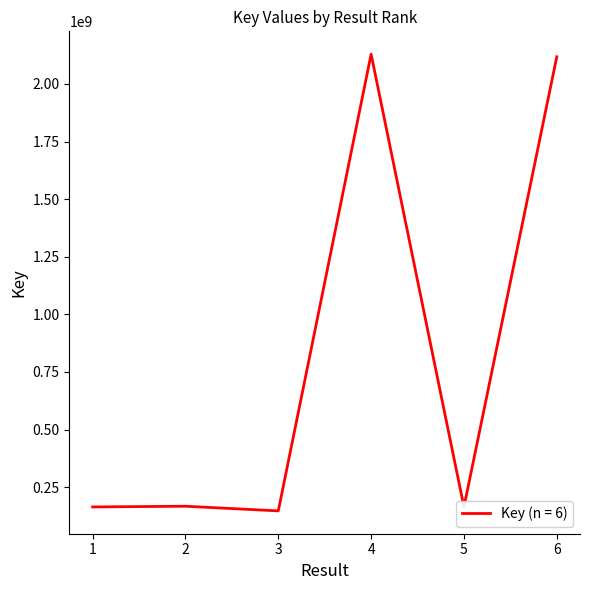

How many categories are shown in the chart?

6